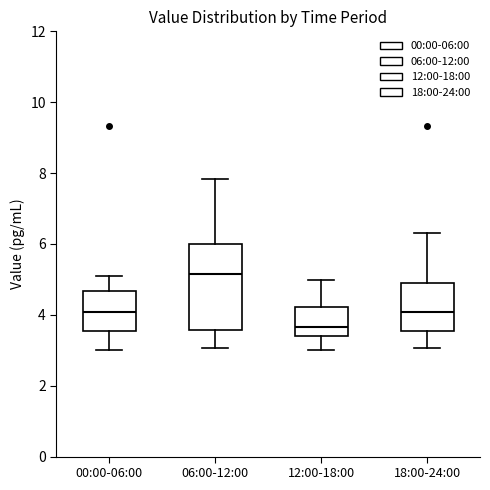

Which box is the tallest, from its lower edge to its upper edge?

06:00-12:00